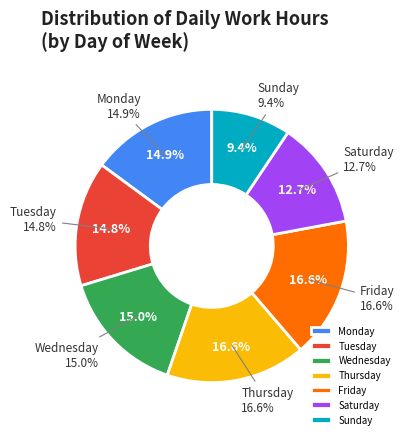

Which category has the biggest portion of the pie?

Fri 1